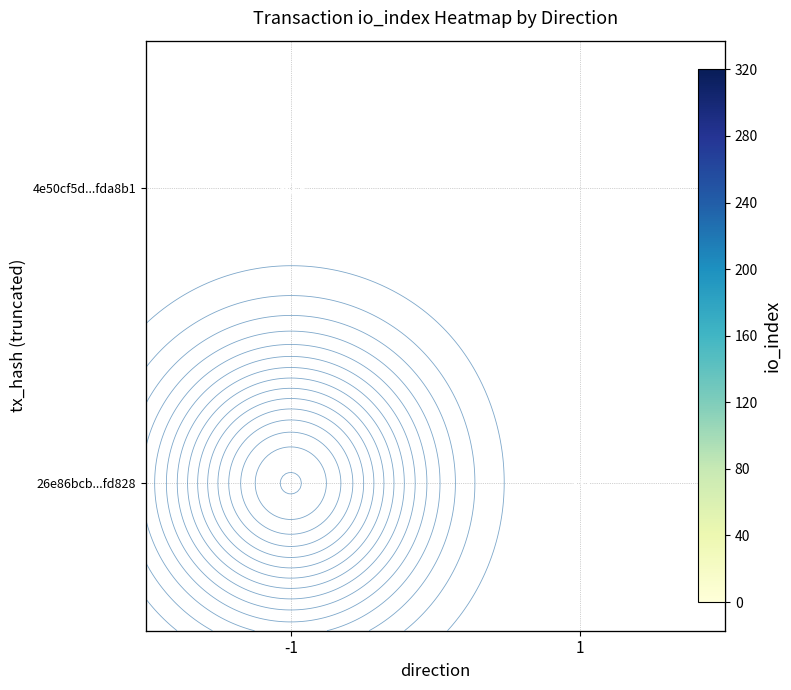

At which category does the chart reach its minimum across all series?

1